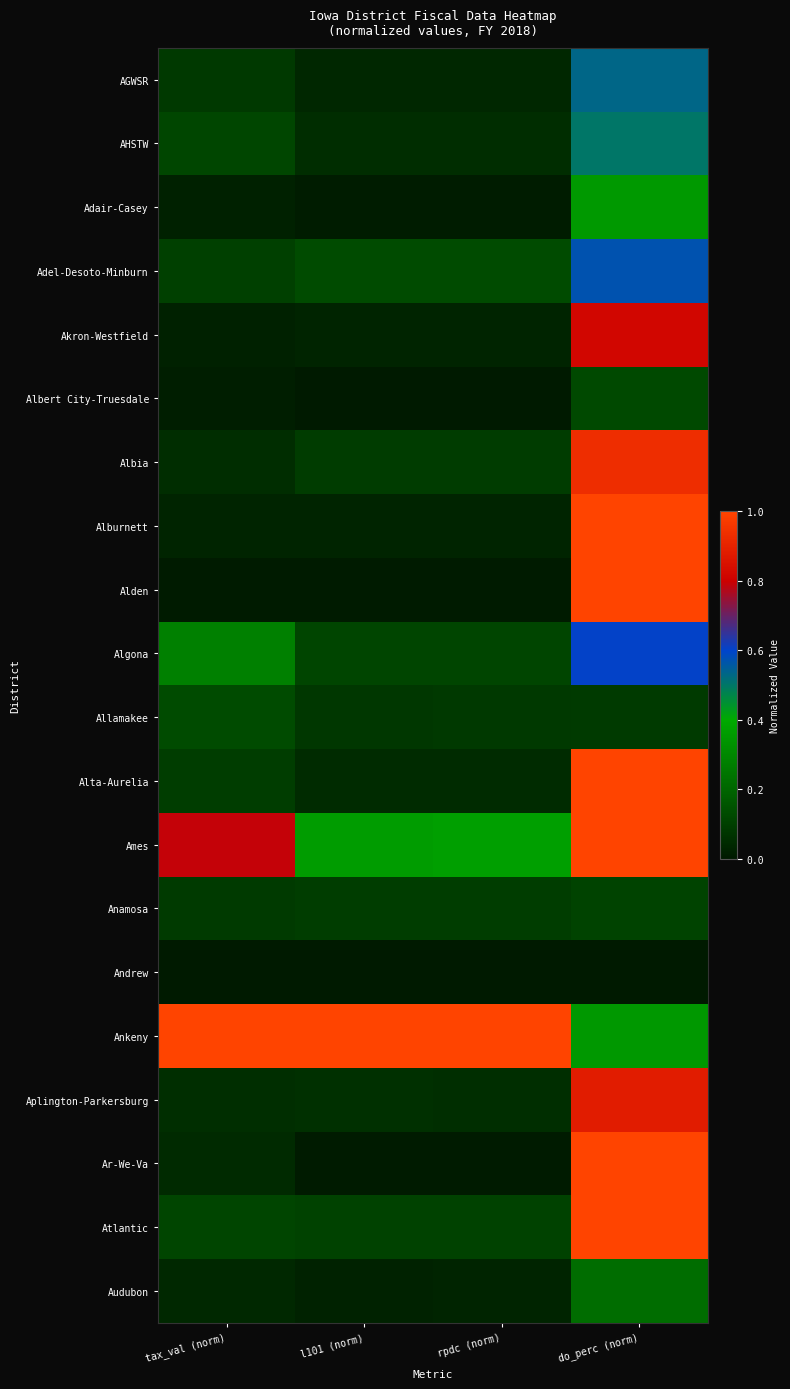

Reading left to right, what are all the values shown in this chart?

AGWSR: tax_val (norm)=0.1	l101 (norm)=0.0	rpdc (norm)=0.0	do_perc (norm)=0.5
AHSTW: tax_val (norm)=0.1	l101 (norm)=0.1	rpdc (norm)=0.1	do_perc (norm)=0.5
Adair-Casey: tax_val (norm)=0.0	l101 (norm)=0.0	rpdc (norm)=0.0	do_perc (norm)=0.4
Adel-Desoto-Minburn: tax_val (norm)=0.1	l101 (norm)=0.1	rpdc (norm)=0.1	do_perc (norm)=0.6
Akron-Westfield: tax_val (norm)=0.0	l101 (norm)=0.0	rpdc (norm)=0.0	do_perc (norm)=0.8
Albert City-Truesdale: tax_val (norm)=0.0	l101 (norm)=0.0	rpdc (norm)=0.0	do_perc (norm)=0.1
Albia: tax_val (norm)=0.1	l101 (norm)=0.1	rpdc (norm)=0.1	do_perc (norm)=0.9
Alburnett: tax_val (norm)=0.0	l101 (norm)=0.0	rpdc (norm)=0.0	do_perc (norm)=1.0
Alden: tax_val (norm)=0.0	l101 (norm)=0.0	rpdc (norm)=0.0	do_perc (norm)=1.0
Algona: tax_val (norm)=0.3	l101 (norm)=0.1	rpdc (norm)=0.1	do_perc (norm)=0.6
Allamakee: tax_val (norm)=0.1	l101 (norm)=0.1	rpdc (norm)=0.1	do_perc (norm)=0.1
Alta-Aurelia: tax_val (norm)=0.1	l101 (norm)=0.1	rpdc (norm)=0.1	do_perc (norm)=1.0
Ames: tax_val (norm)=0.8	l101 (norm)=0.4	rpdc (norm)=0.4	do_perc (norm)=1.0
Anamosa: tax_val (norm)=0.1	l101 (norm)=0.1	rpdc (norm)=0.1	do_perc (norm)=0.1
Andrew: tax_val (norm)=0.0	l101 (norm)=0.0	rpdc (norm)=0.0	do_perc (norm)=0.0
Ankeny: tax_val (norm)=1.0	l101 (norm)=1.0	rpdc (norm)=1.0	do_perc (norm)=0.3
Aplington-Parkersburg: tax_val (norm)=0.1	l101 (norm)=0.1	rpdc (norm)=0.1	do_perc (norm)=0.9
Ar-We-Va: tax_val (norm)=0.0	l101 (norm)=0.0	rpdc (norm)=0.0	do_perc (norm)=1.0
Atlantic: tax_val (norm)=0.1	l101 (norm)=0.1	rpdc (norm)=0.1	do_perc (norm)=1.0
Audubon: tax_val (norm)=0.0	l101 (norm)=0.0	rpdc (norm)=0.0	do_perc (norm)=0.2